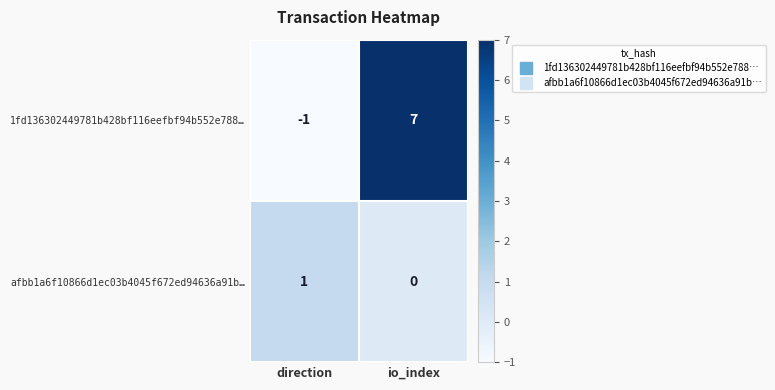

What is the spread (max minus min) of values at direction?

2